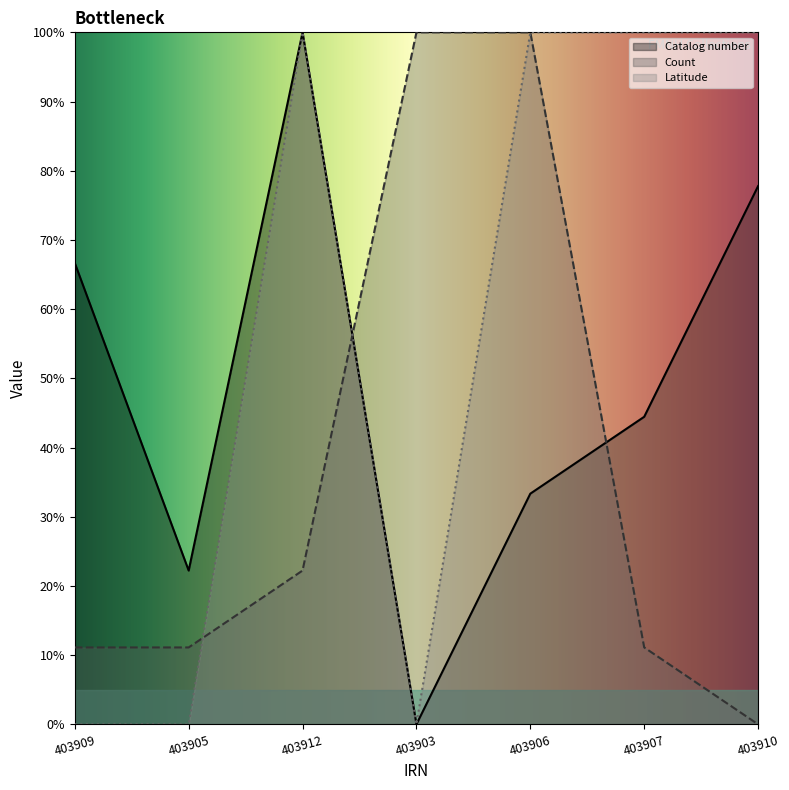

What is the sum of all Count values?

255.6